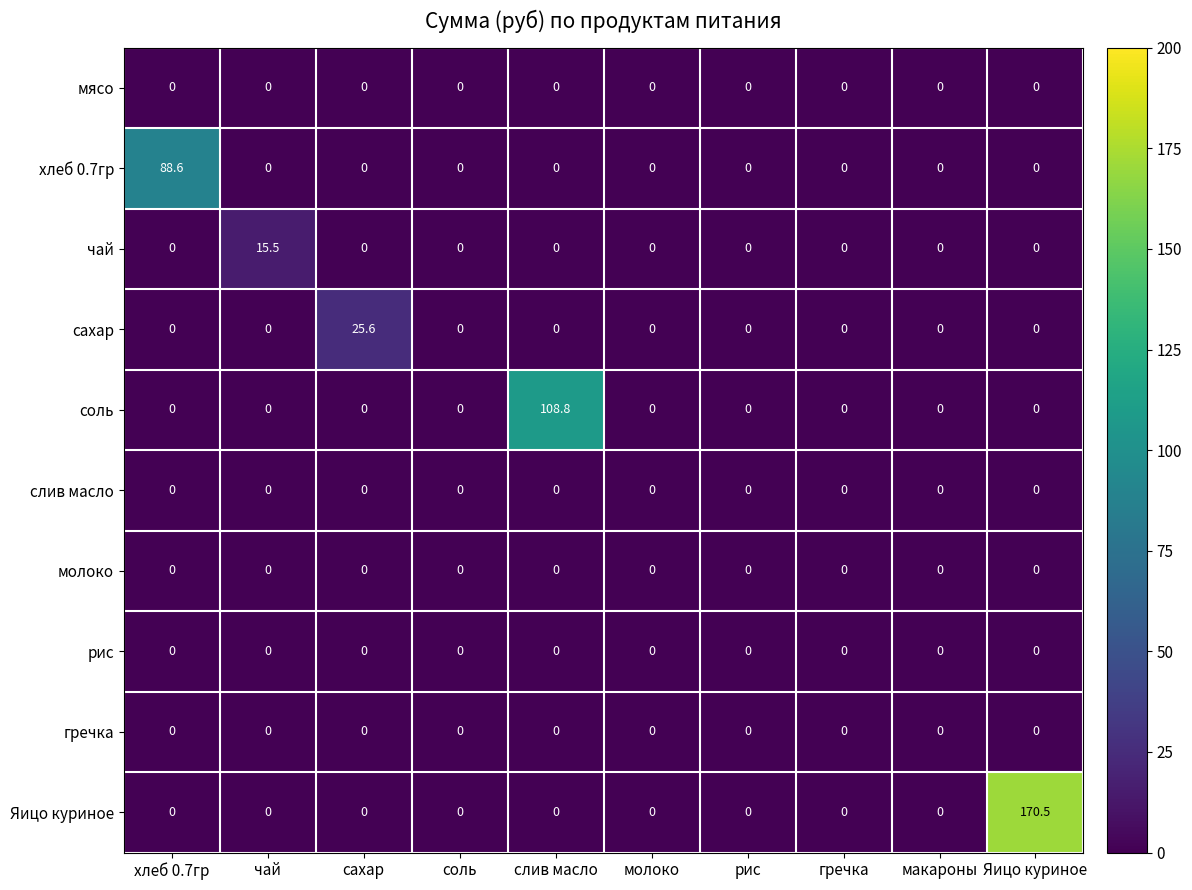

At how many categories does at least one series exceed 17?

4